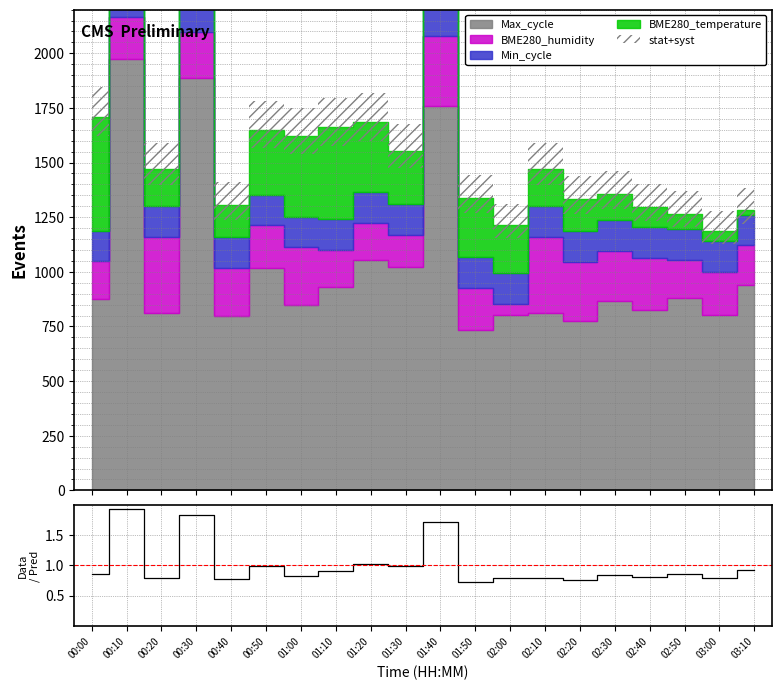

How many lines are shown in the chart?

1